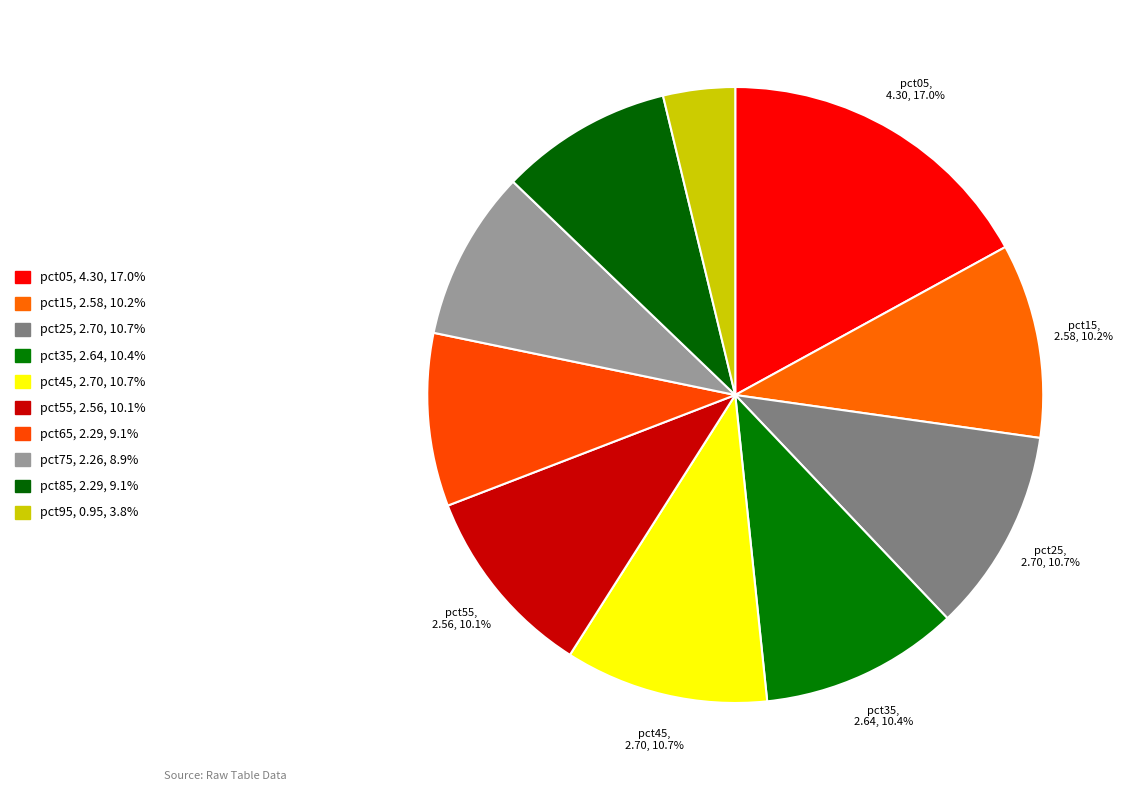

Combined, do pct25 and pct95 account for over 50%?

No